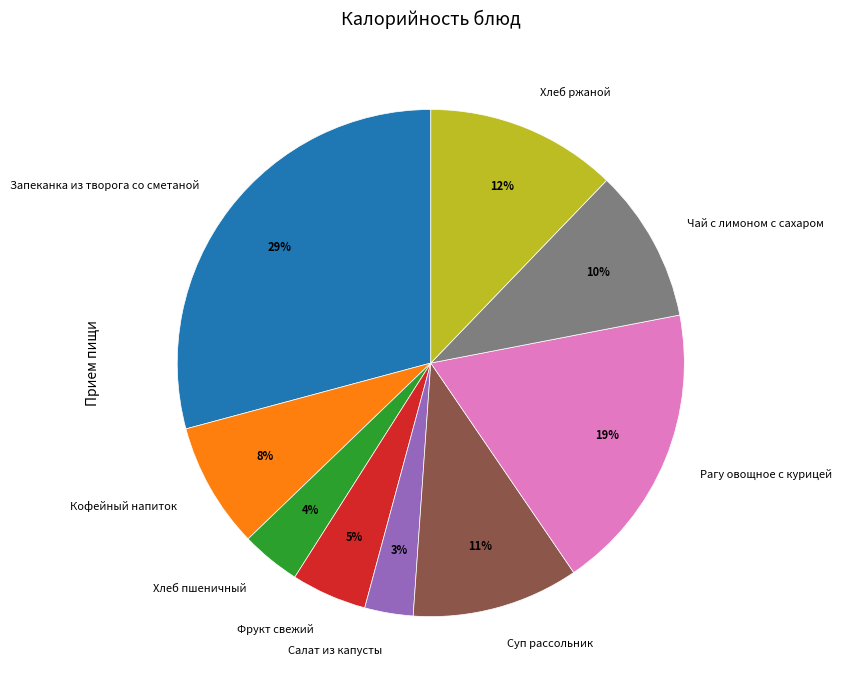

Which slice is the largest?

Запеканка из творога со сметаной